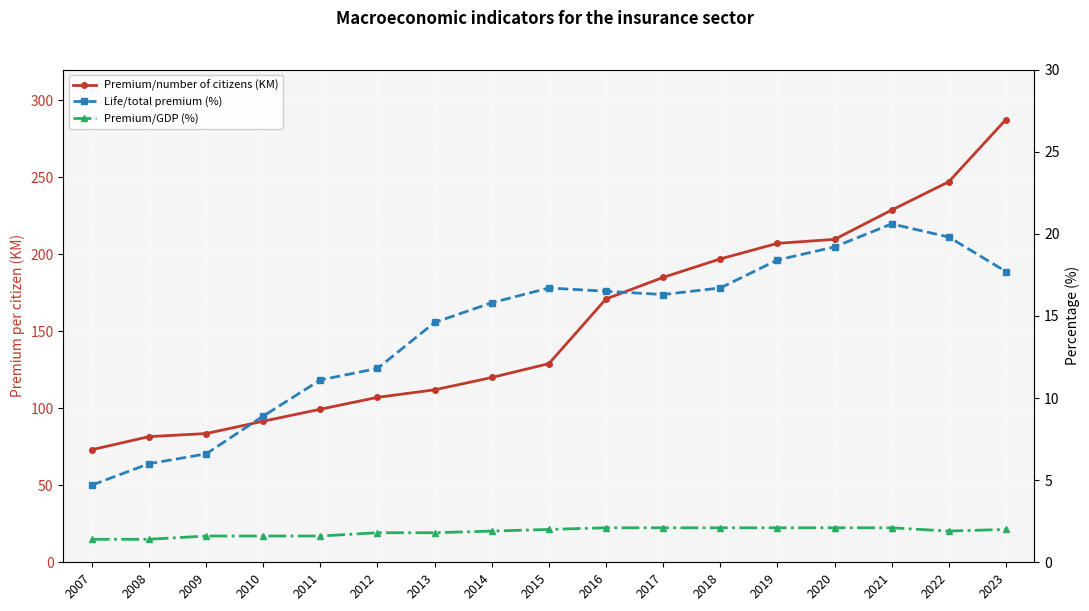

Which series has the largest total across all categories?

Premium/number of citizens (KM)